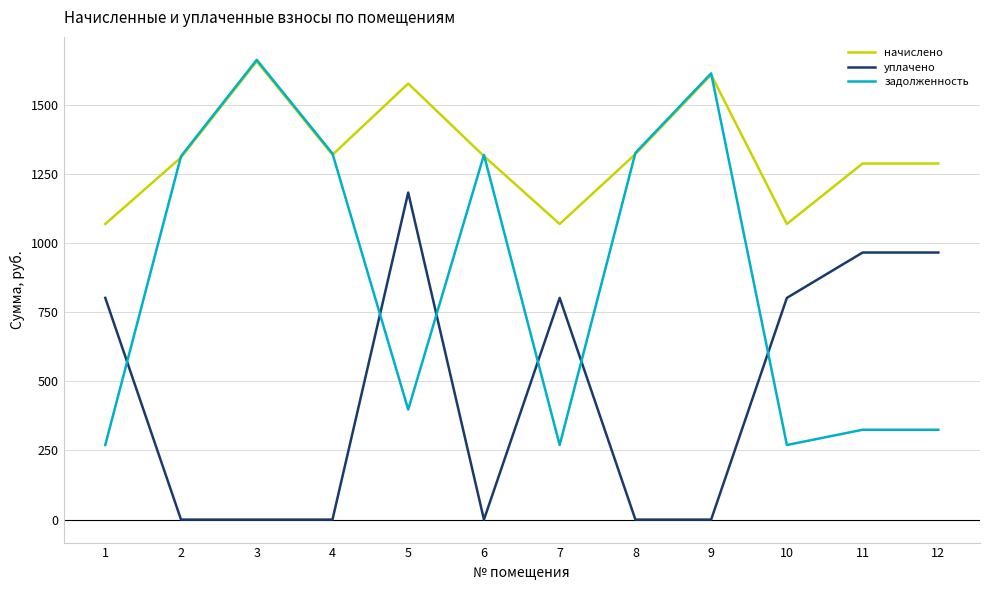

True or false: начислено and уплачено cross at least once.

False